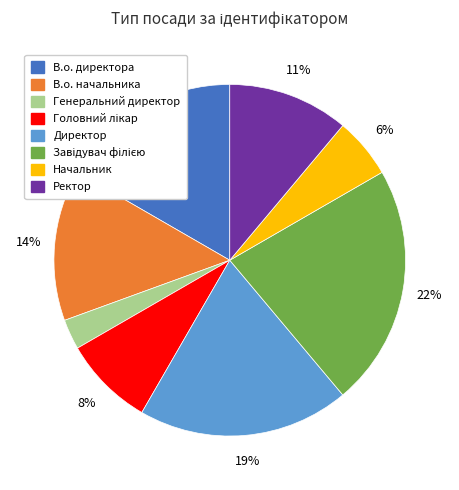

What percentage is the В.о. начальника slice, to the nearest percent?

14%